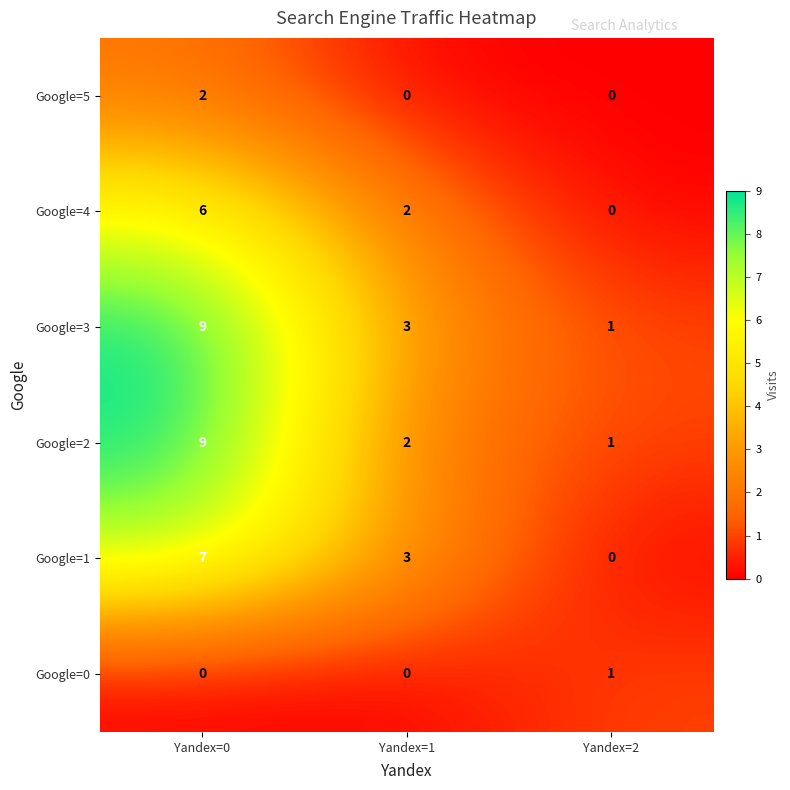

The value of Google=0 at Yandex=1 is 0. True or false?

True